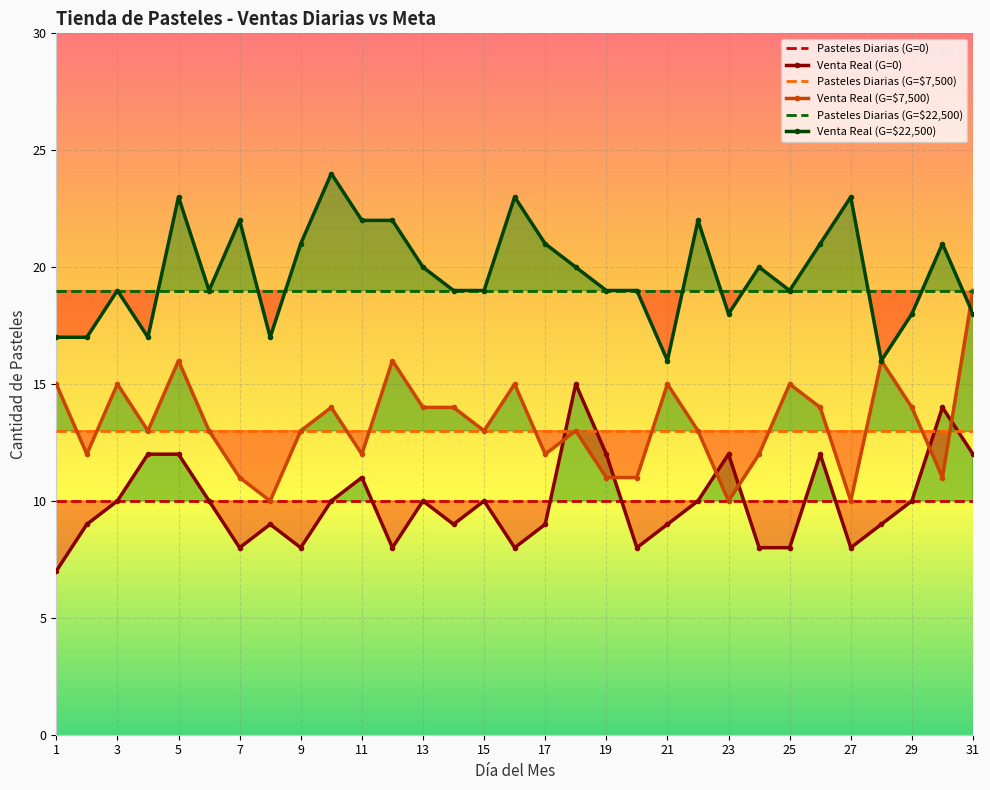

Which series changed the most between 23 and 31?

Venta Real (G=$7,500)